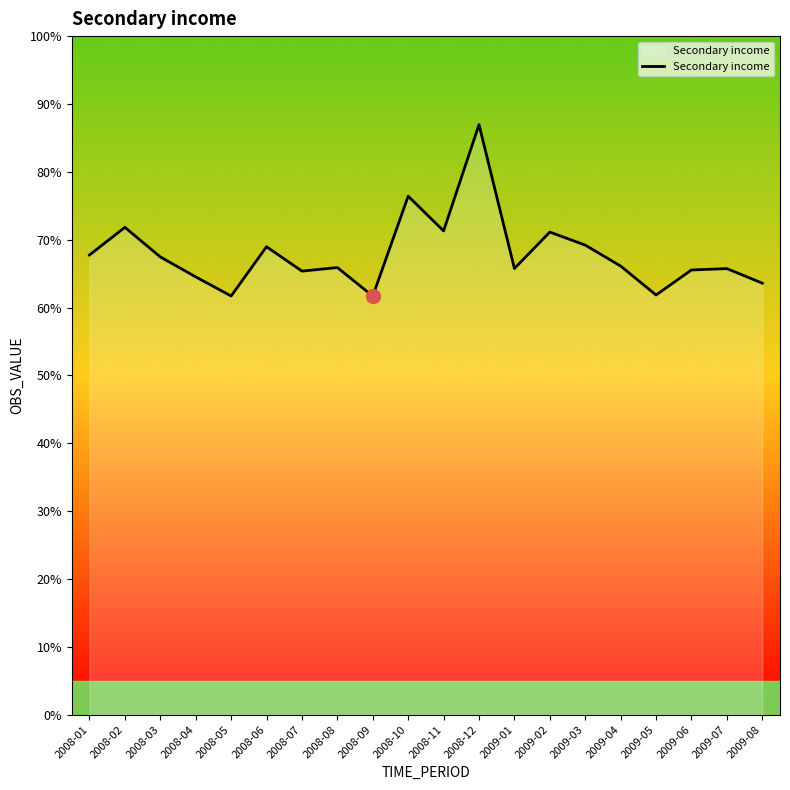

What is the difference between the values at 2009-08 and 2008-06?

823.8